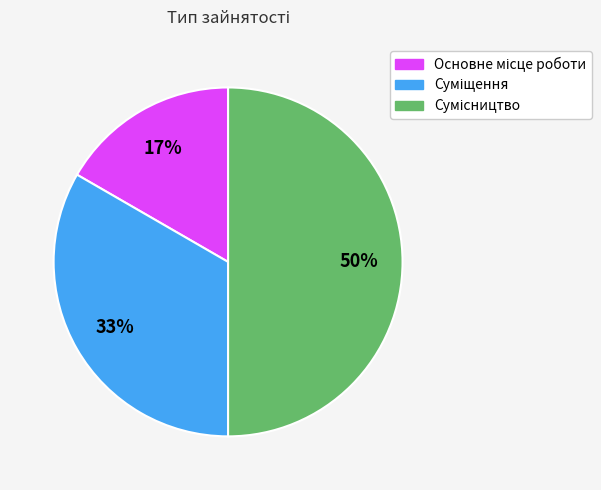

To the nearest percent, what is the difference between the largest and smallest slice percentages?

33%